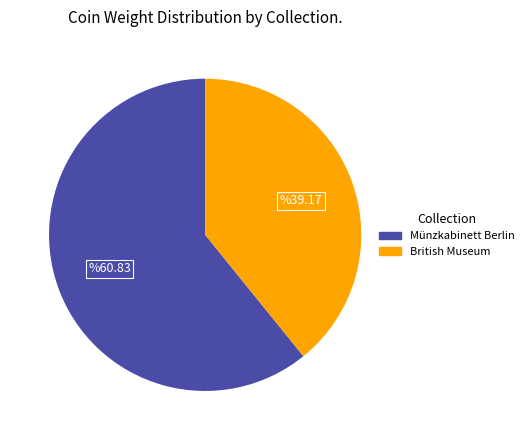

Rank the categories by value from lowest to highest.

British Museum, Münzkabinett Berlin